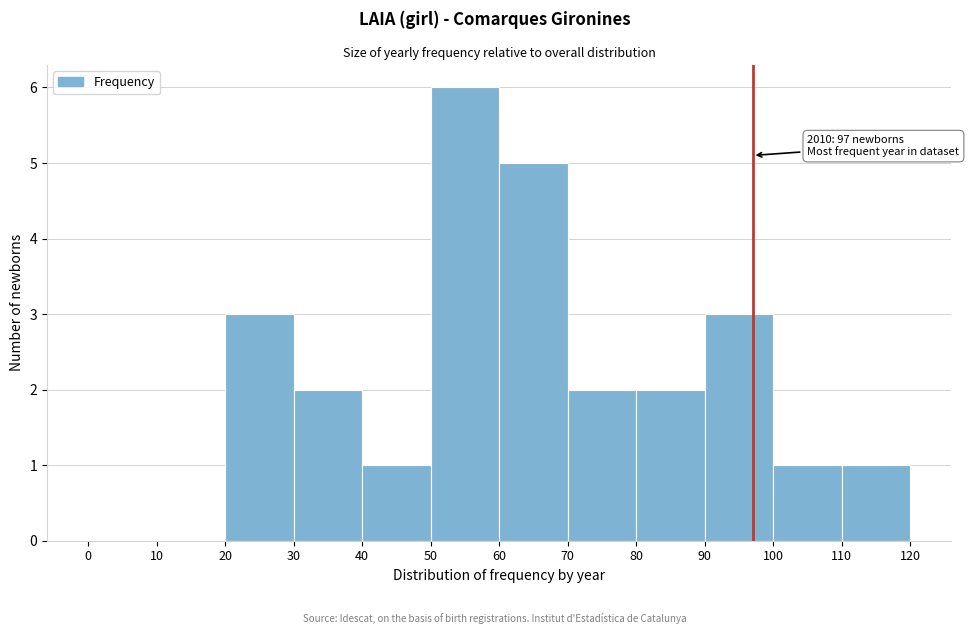

Over which range of the x-axis is the bar tallest?

50 to 60